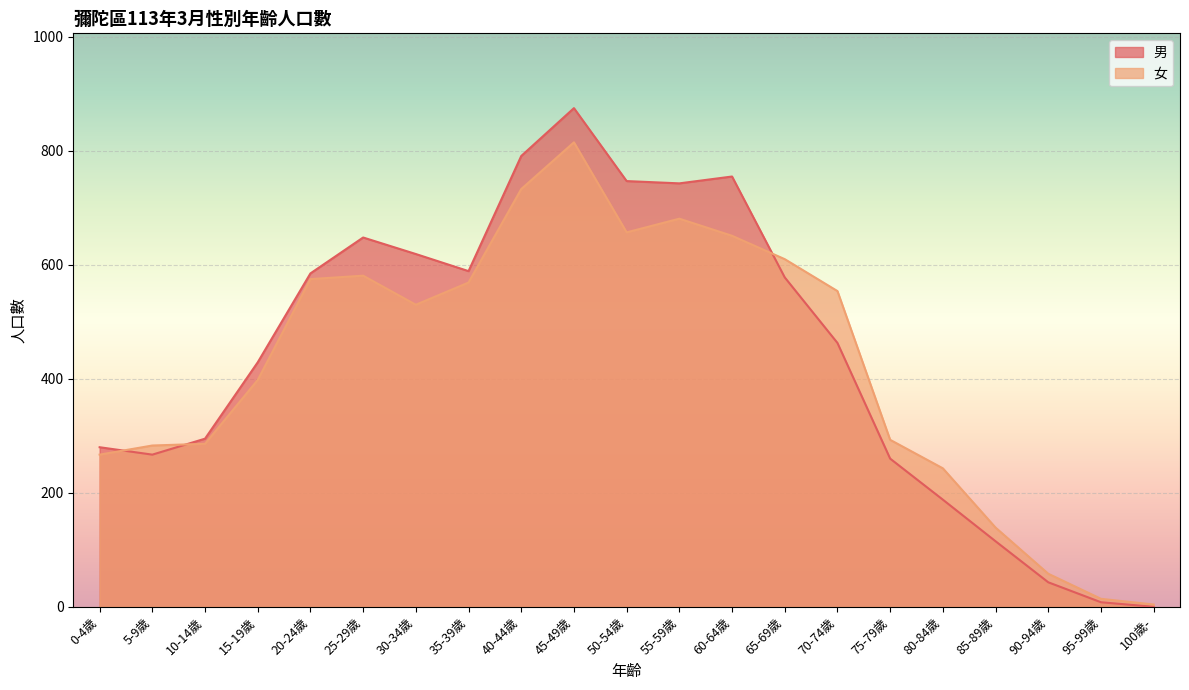

What is the label of the 2nd point from the left?

5-9歲